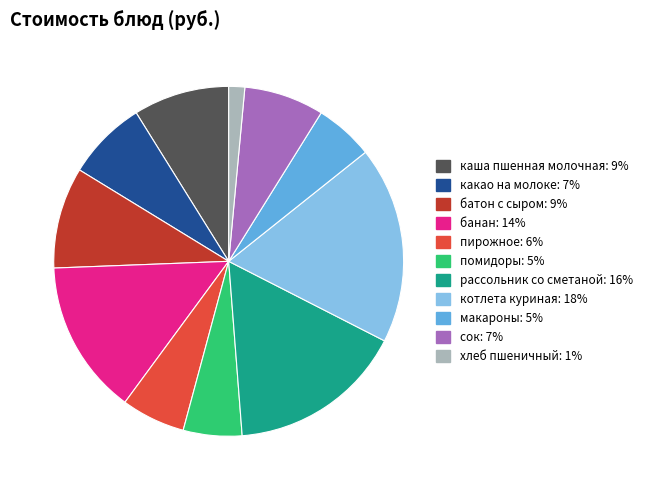

Is it true that макароны is 5% of the pie?

True